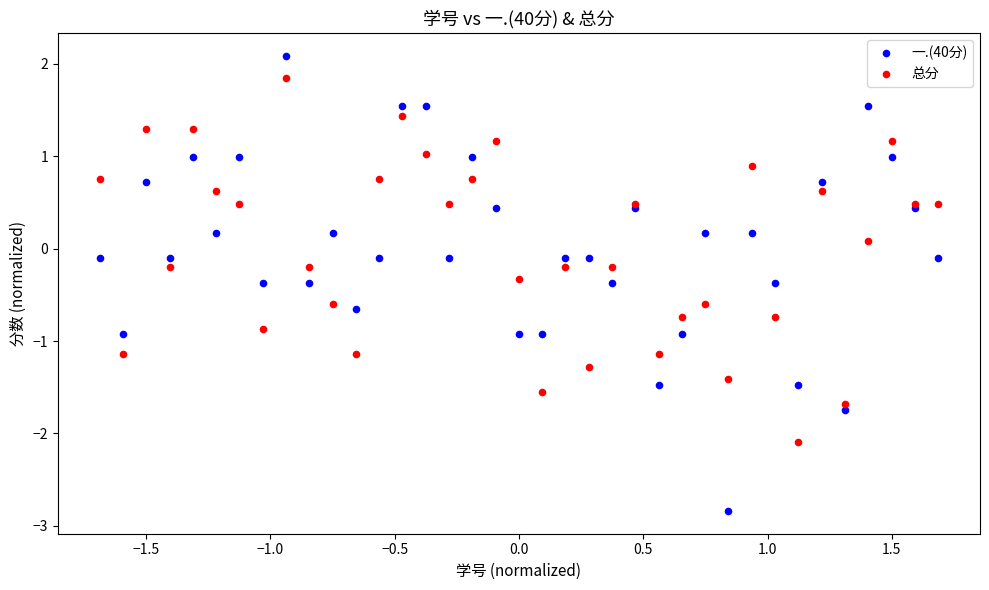

Which series has the largest Y range (max minus min)?

一.(40分)